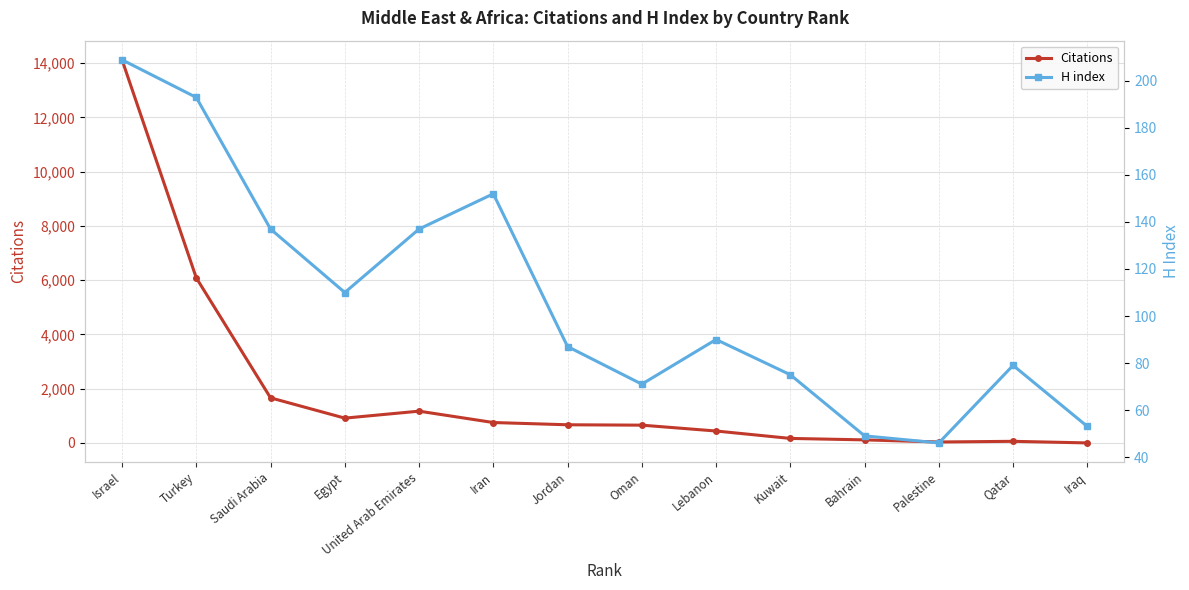

Which has a higher value, Iraq or Jordan?

Jordan